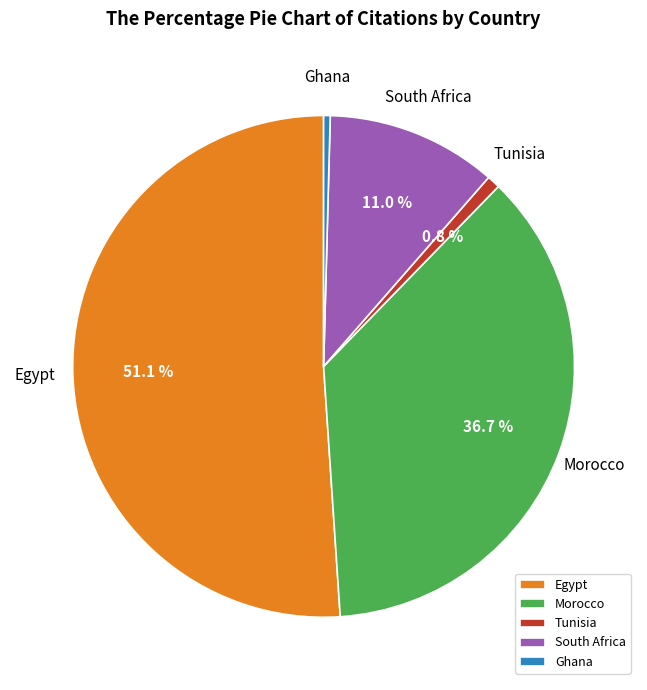

To the nearest percent, what is the average slice percentage?

20%